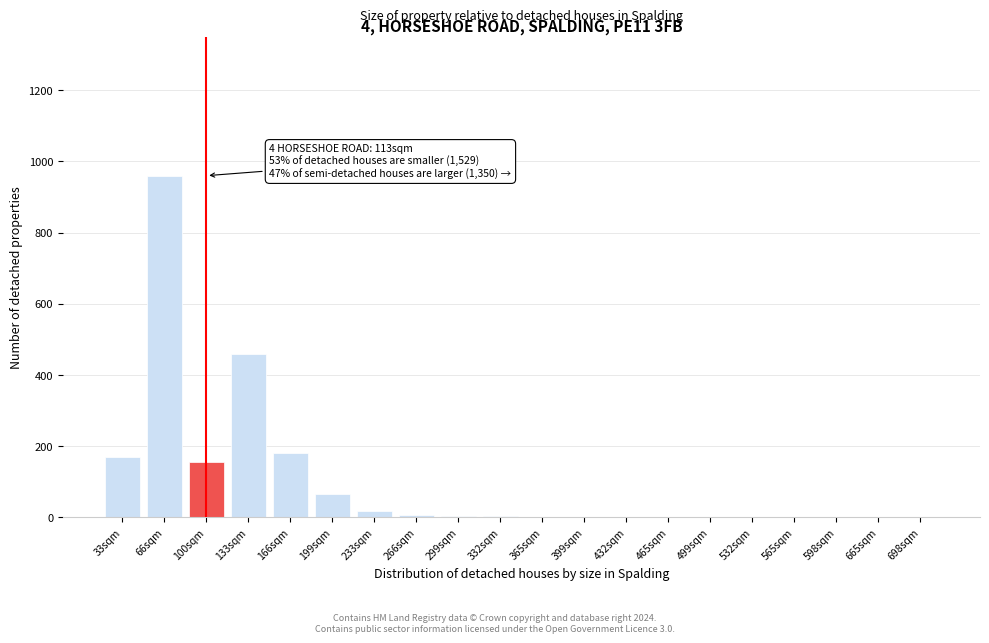

True or false: the data shows 1 at 598sqm.

True